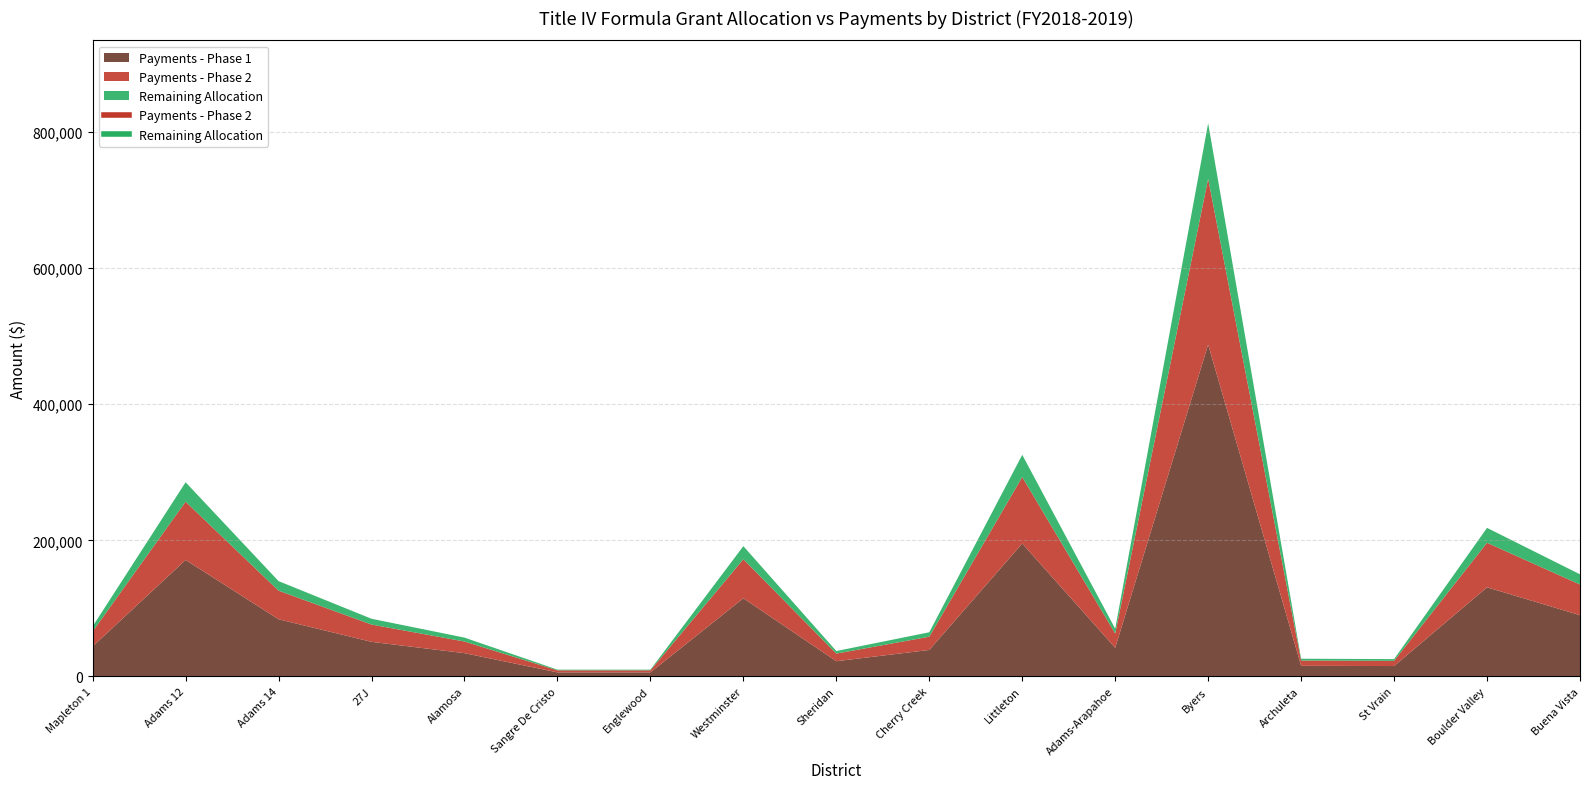

True or false: Balance of Grant and Allocation cross at least once.

False